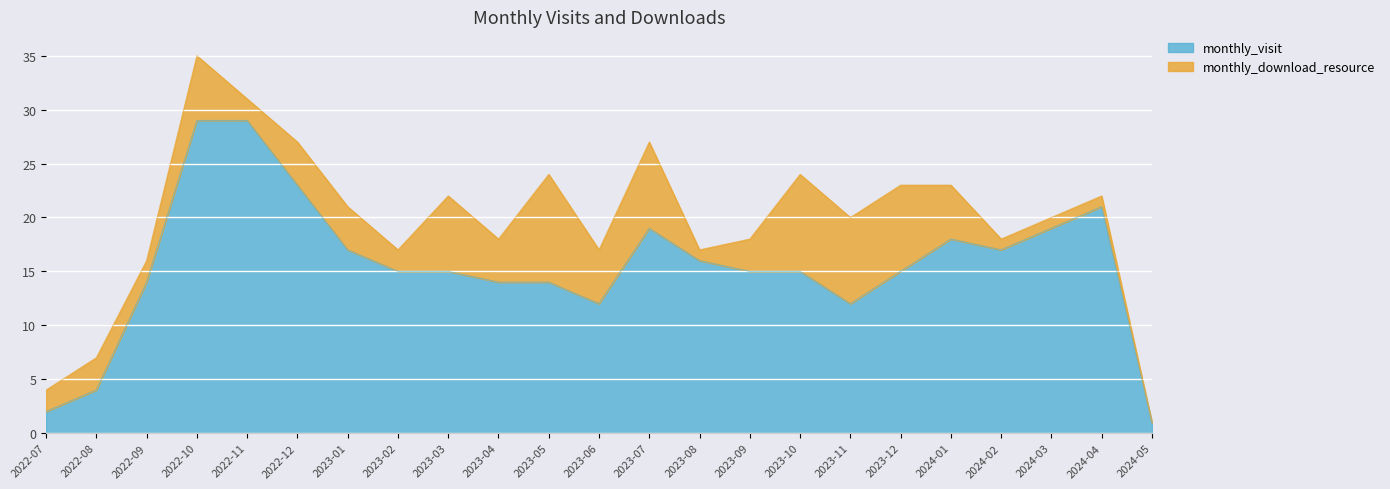

How many points are lower than both their immediate neighbors (excluding endpoints)?

3